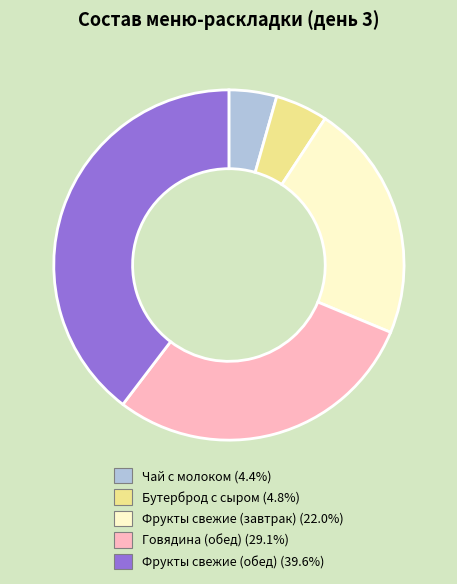

Does Говядина (обед) represent more than half of the total?

No